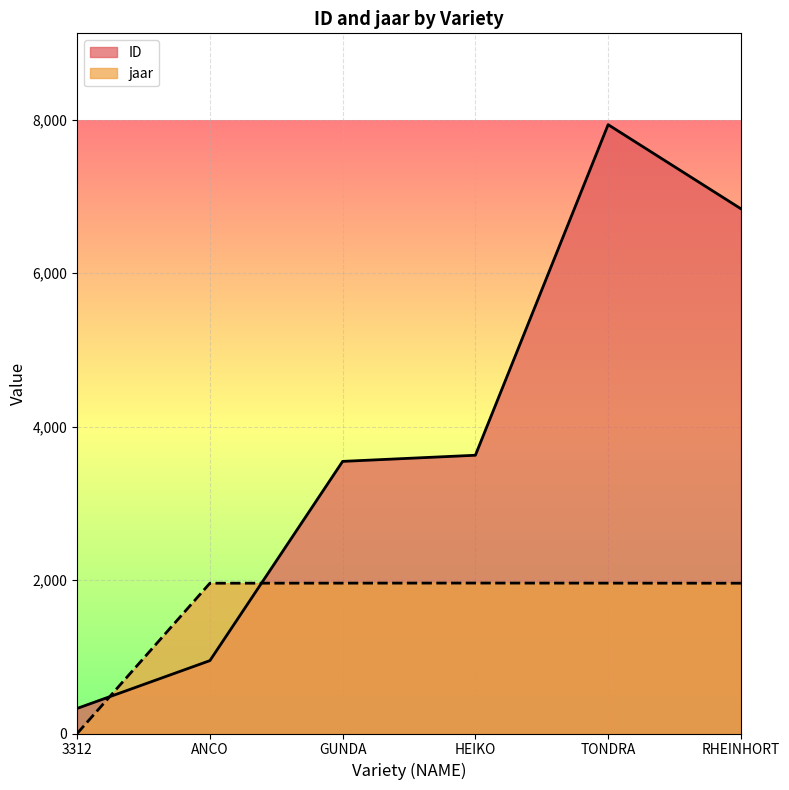

Which has a higher value, RHEINHORT or ANCO?

RHEINHORT